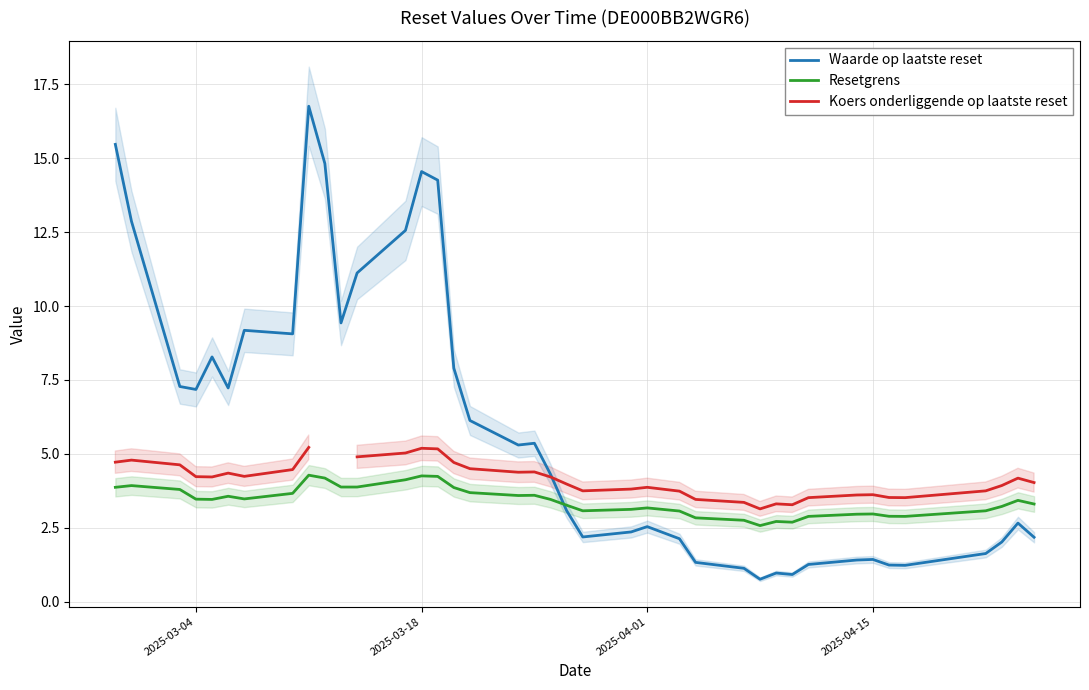

The Waarde op laatste reset series shows 14.6 at 2025-03-18. True or false?

True